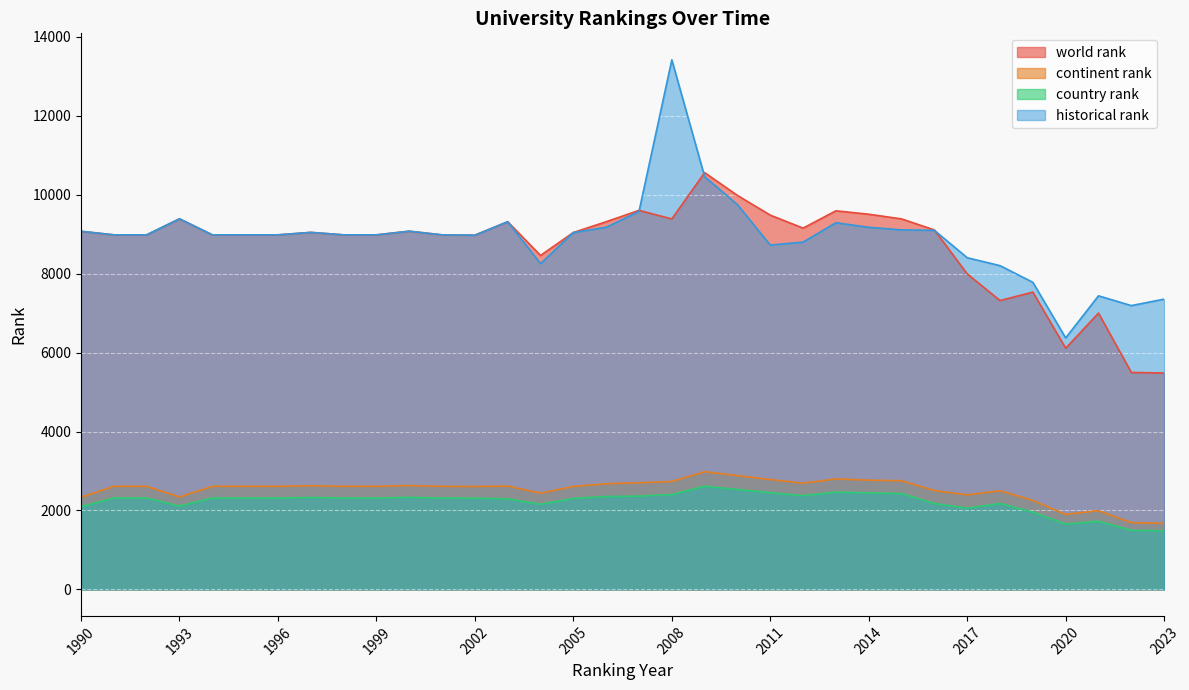

At how many categories does at least one series exceed 1916?

34